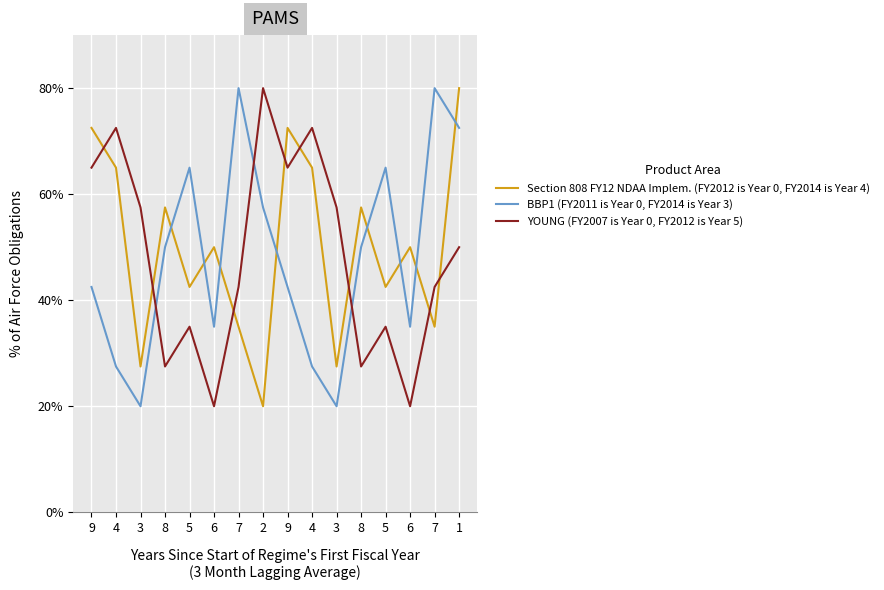

What is the total value across all series at 8?

135.0